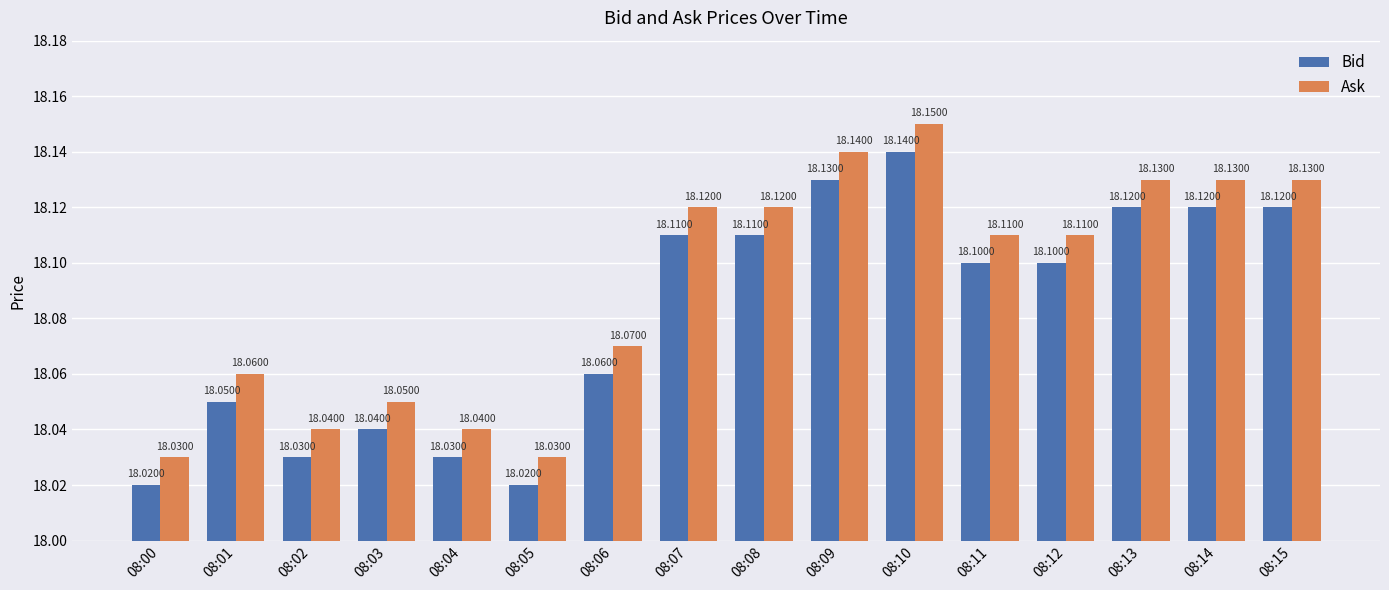

What is the sum of all Ask values?

289.5